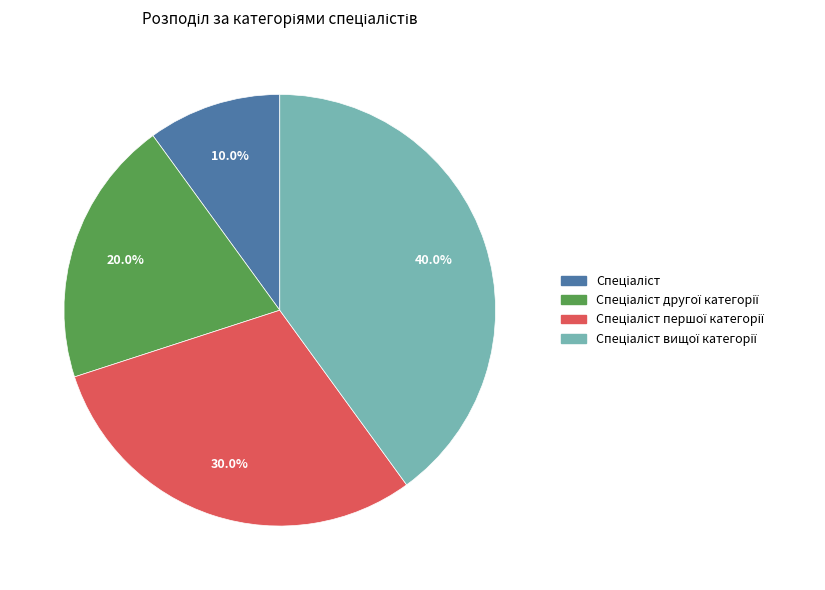

Does any single category account for the majority?

No